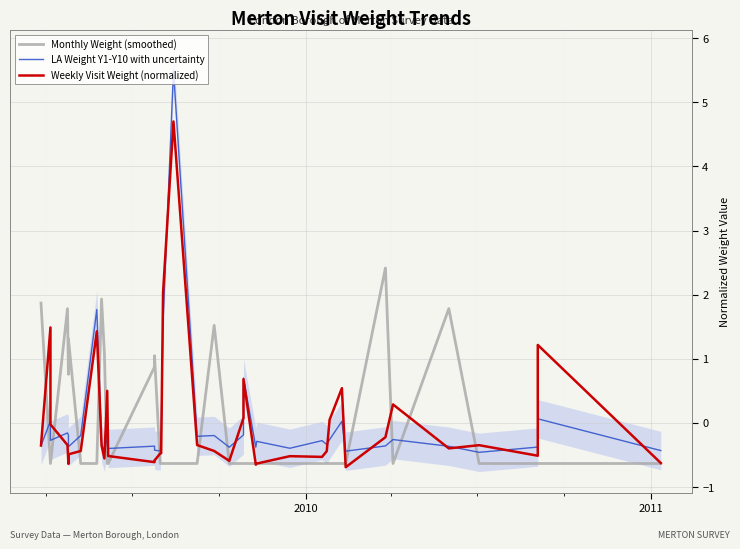

Rank the series by their maximum value, from highest to lowest.

LA Weight Y1-Y10 with uncertainty, Weekly Visit Weight (normalized), Monthly Weight (smoothed)